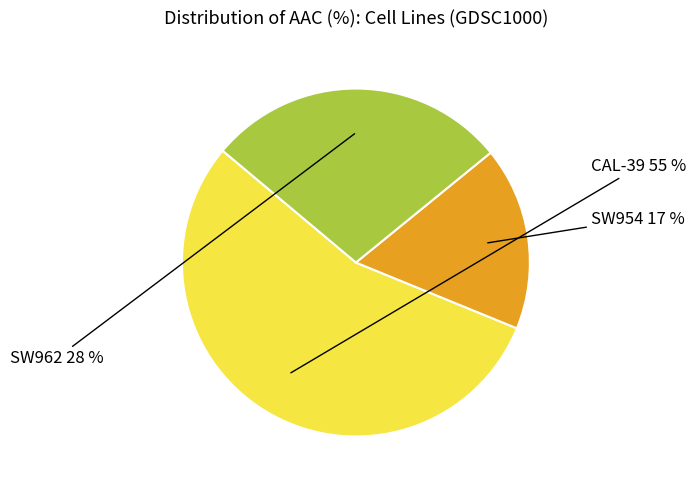

What is the largest slice in the pie chart?

CAL-39